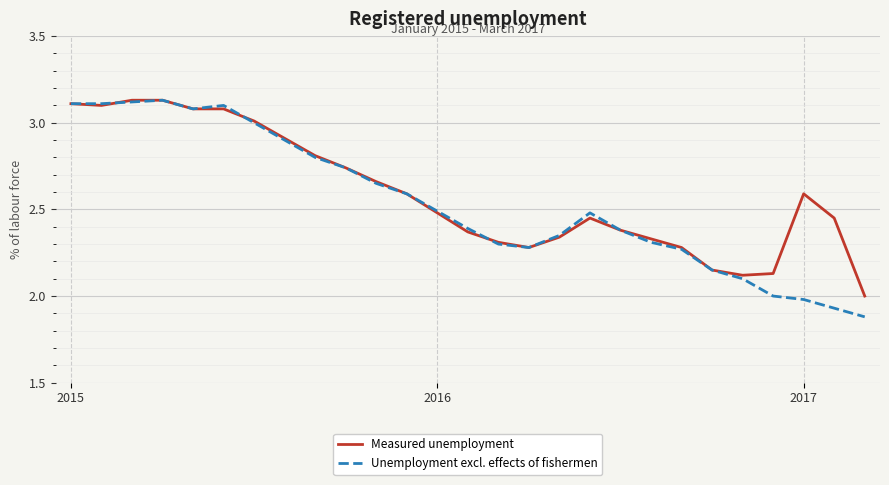

Is this an area chart (filled region under the line)?

No